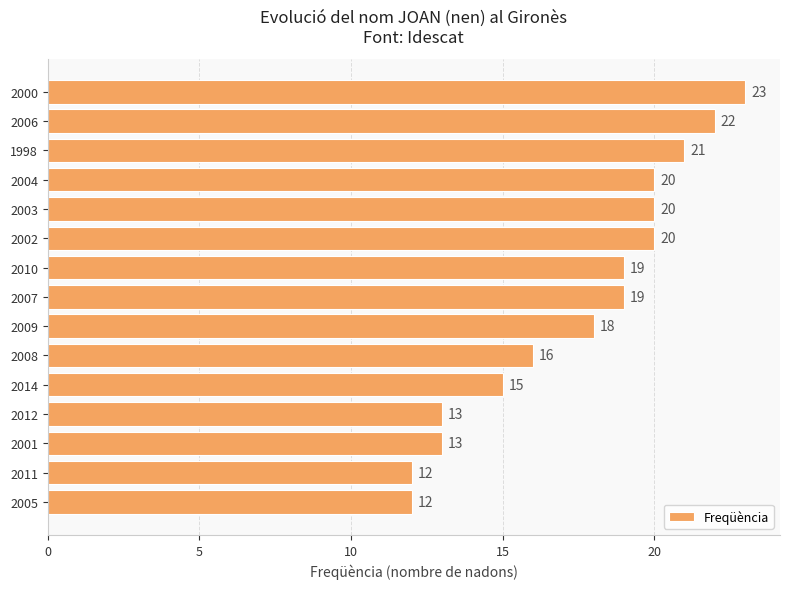

The chart shows a value of 8 at 2005. True or false?

False